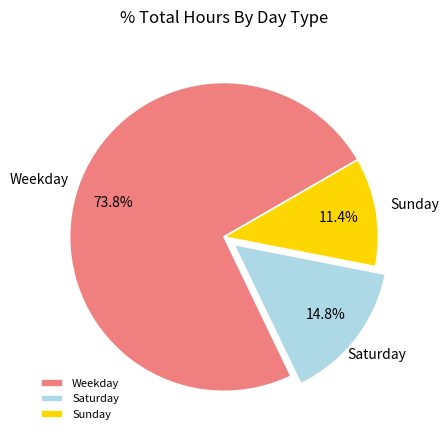

Count the number of slices in the pie.

3